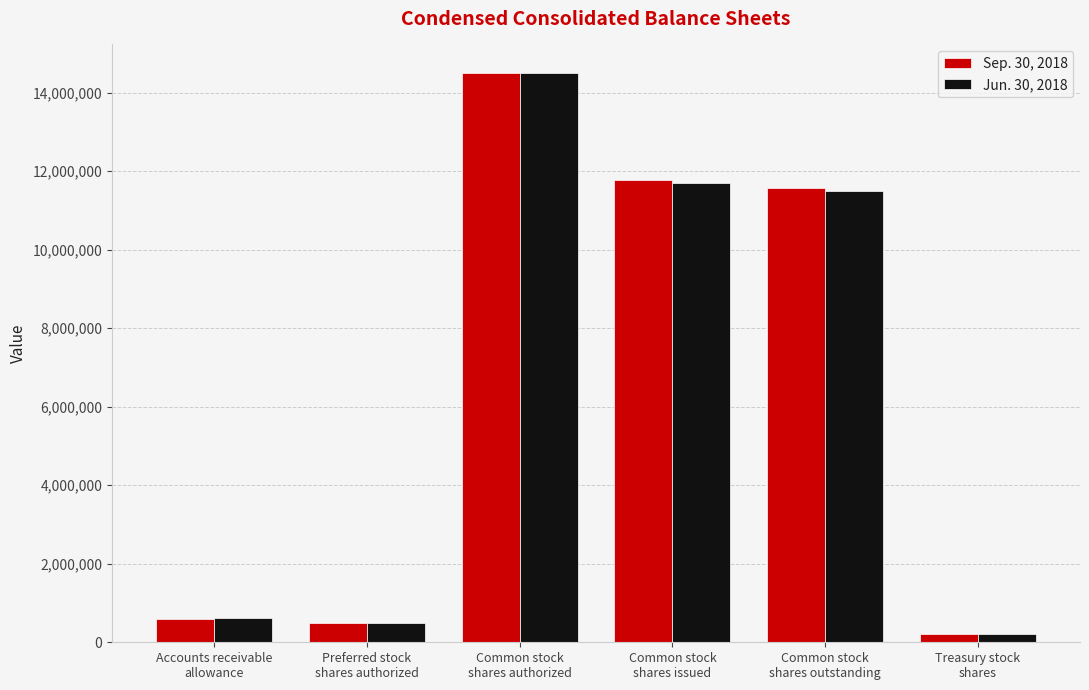

Reading left to right, transcribe all the data shown in this chart.

Sep. 30, 2018: 600833	500000	14500000	11782360	11576507	205853
Jun. 30, 2018: 610061	500000	14500000	11708469	11502616	205853